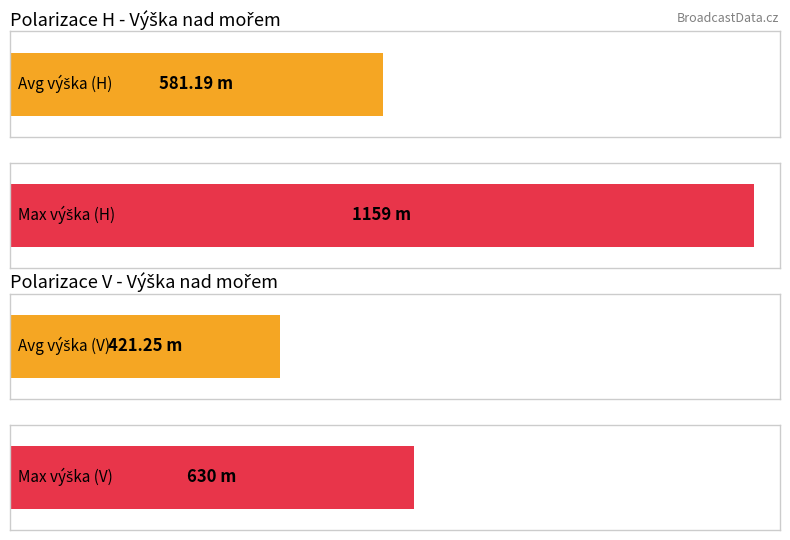

How many groups of bars are there?

2